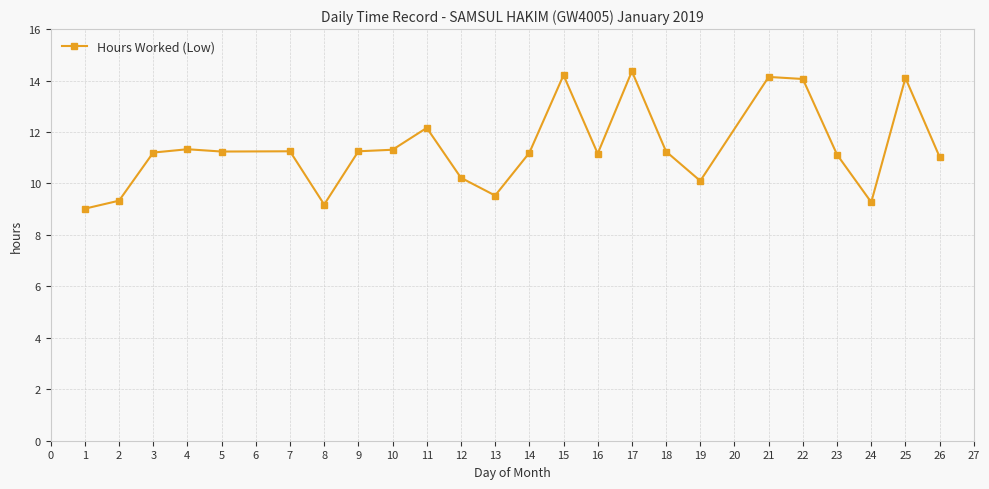

How many distinct data groups are displayed?

1